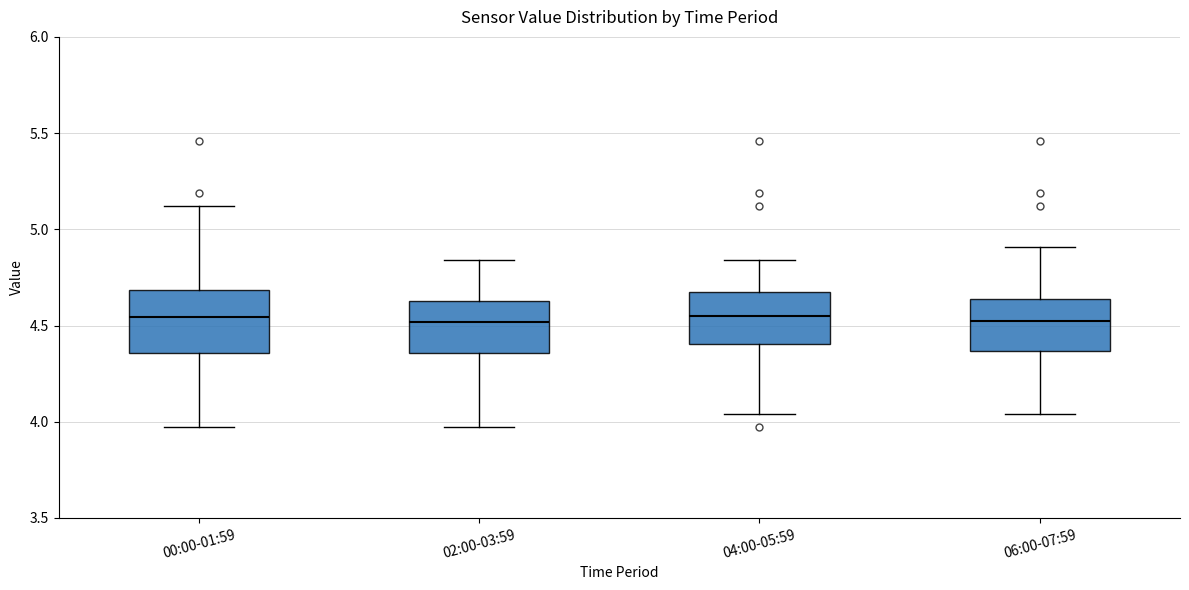

Reading left to right, read every box against the y-axis: the position of its median line, the range the box covers, and the ends of its whiskers. The values are not printed on the chart, so give them approximately, as read against the axis.

00:00-01:59: median 4.55, box 4.35 to 4.70, whiskers 3.95 to 5.10
02:00-03:59: median 4.50, box 4.35 to 4.65, whiskers 3.95 to 4.85
04:00-05:59: median 4.55, box 4.40 to 4.65, whiskers 4.05 to 4.85
06:00-07:59: median 4.55, box 4.35 to 4.65, whiskers 4.05 to 4.90